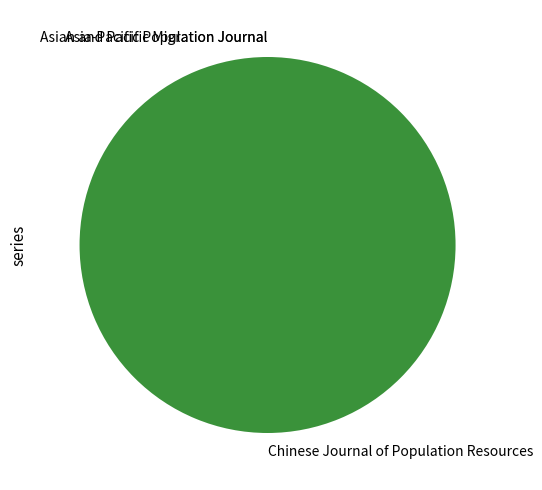

True or false: Chinese Journal of Population Resources accounts for 87% of the total.

False